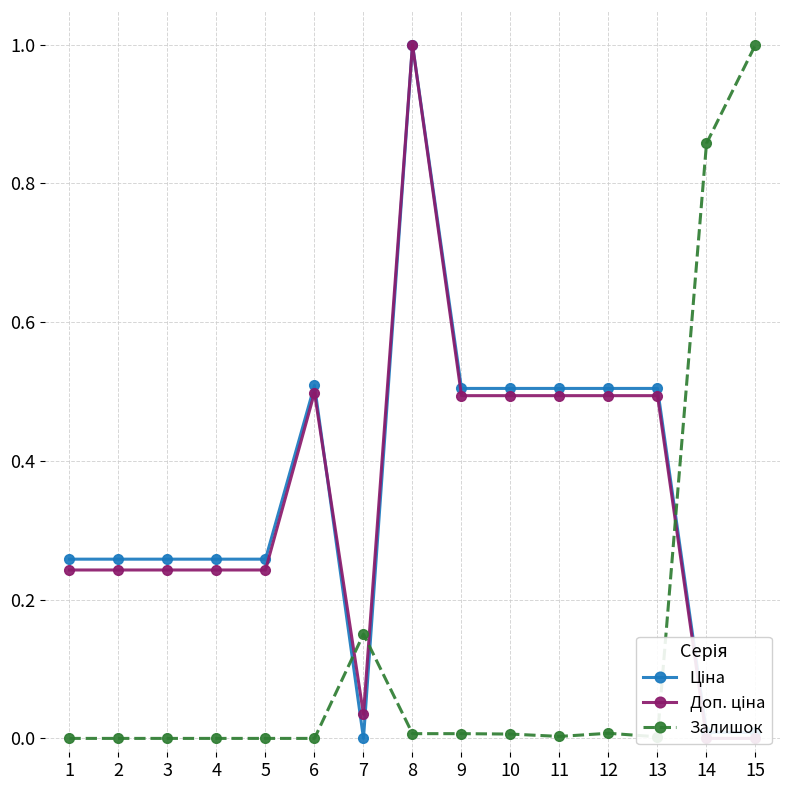

True or false: Доп. ціна has a value of 0.3 at 9.

False